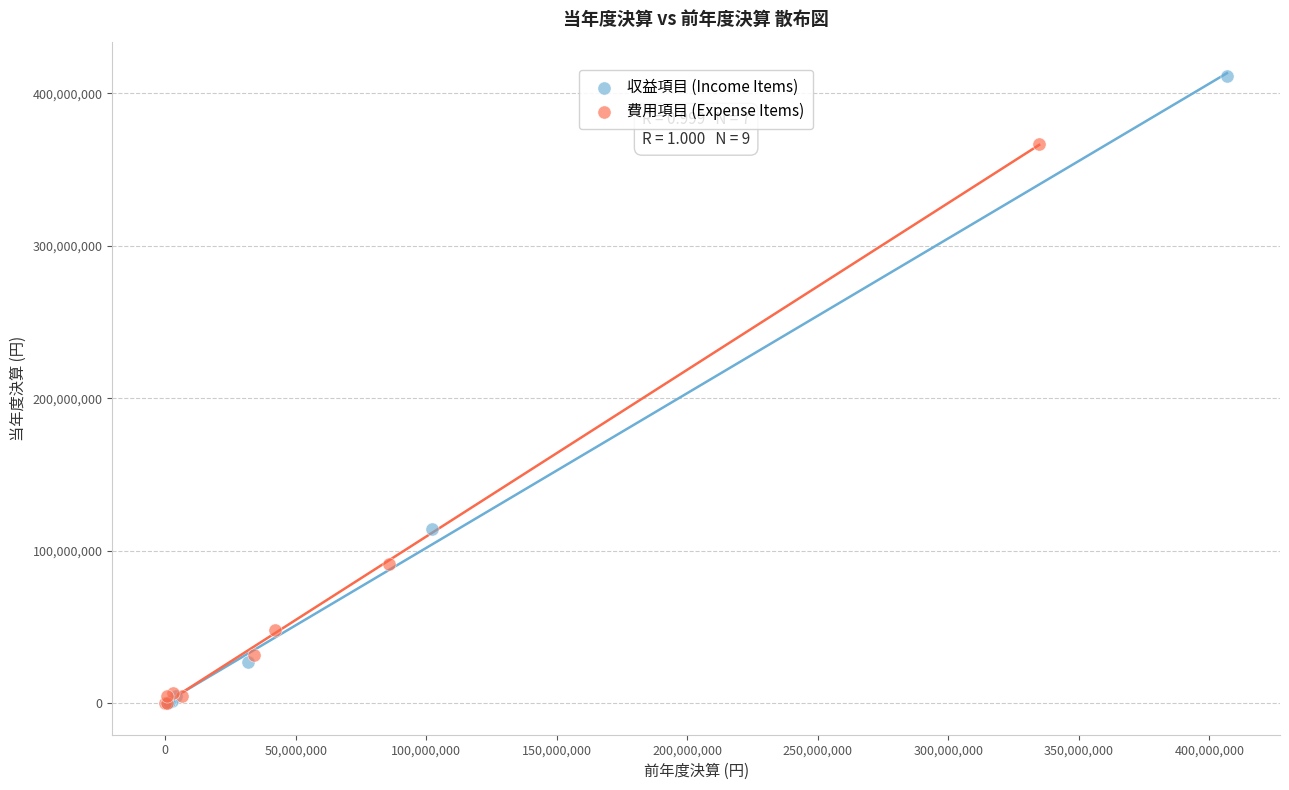

Which series has the widest spread of Y values?

収益項目 (Income Items)